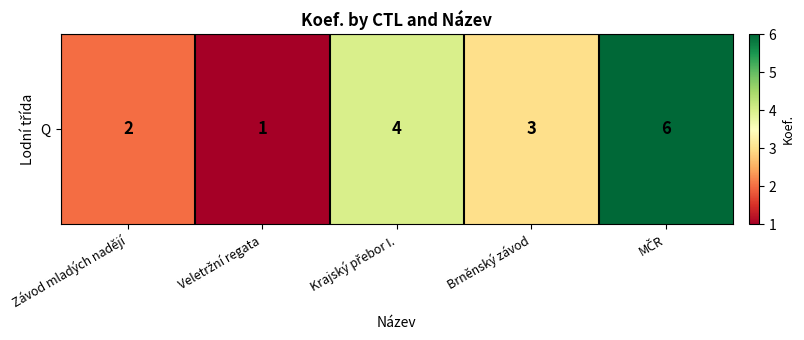

What is the greatest value displayed?

6